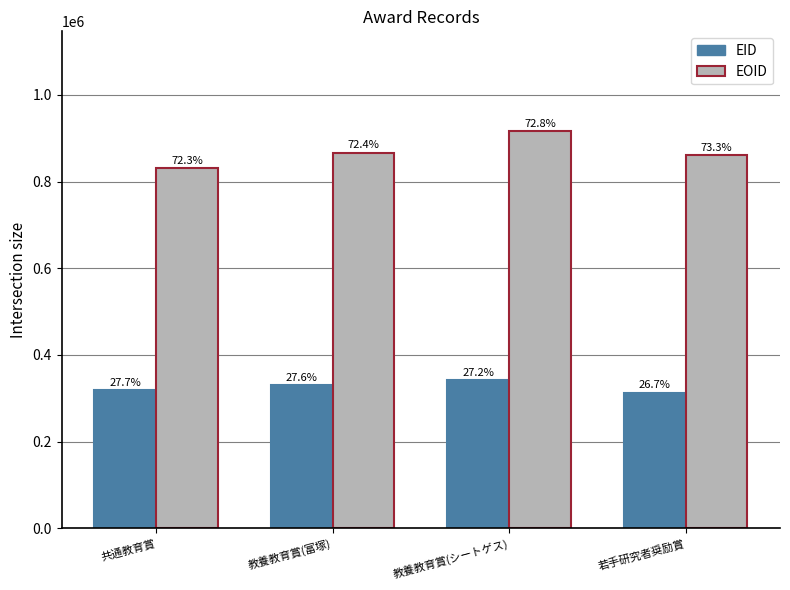

Which category has the lowest value across all series?

若手研究者奨励賞